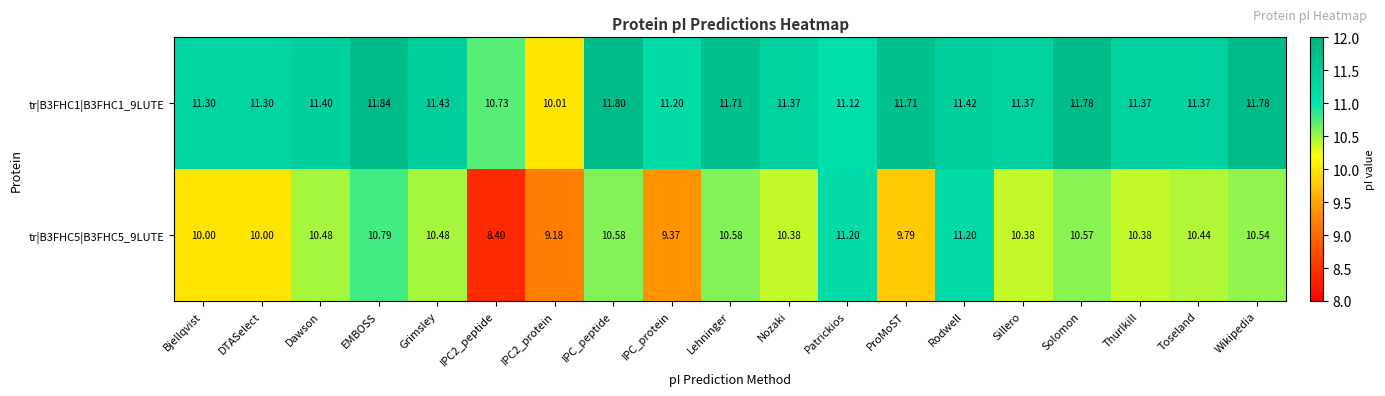

At which label does tr|B3FHC1|B3FHC1_9LUTE reach its peak?

EMBOSS